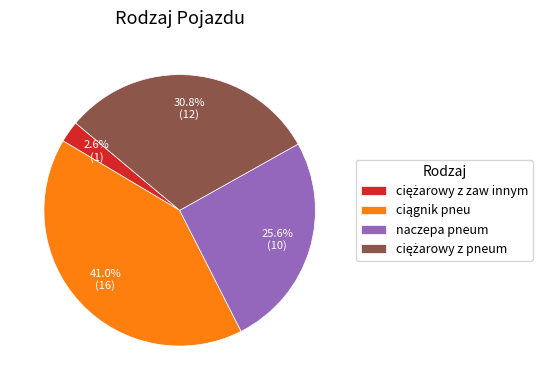

True or false: naczepa pneum accounts for 15% of the total.

False